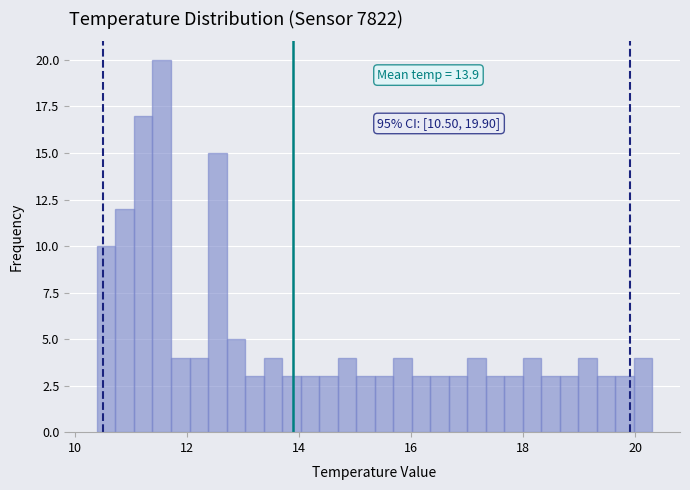

Read against the x-axis, roughly where is the centre of the tallest bar?

11.6